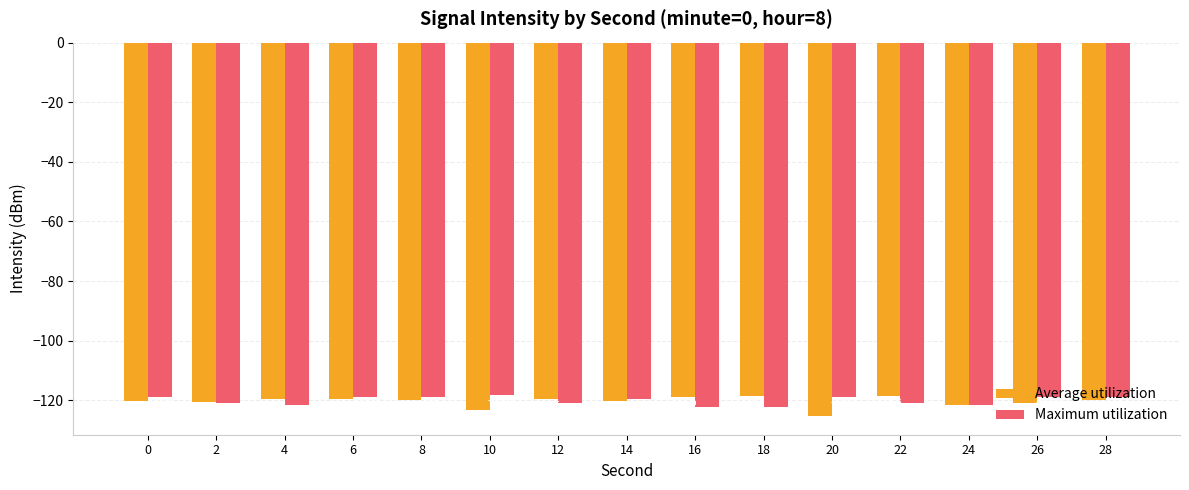

The Maximum utilization series shows -118.9 at 28. True or false?

True